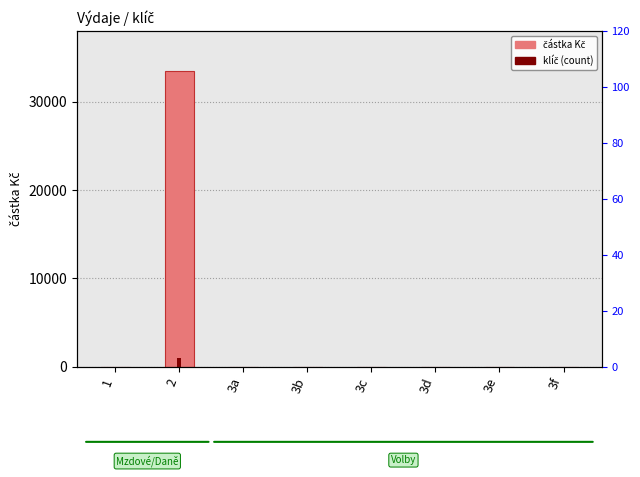

Between 3c and 1, which is larger?

3c